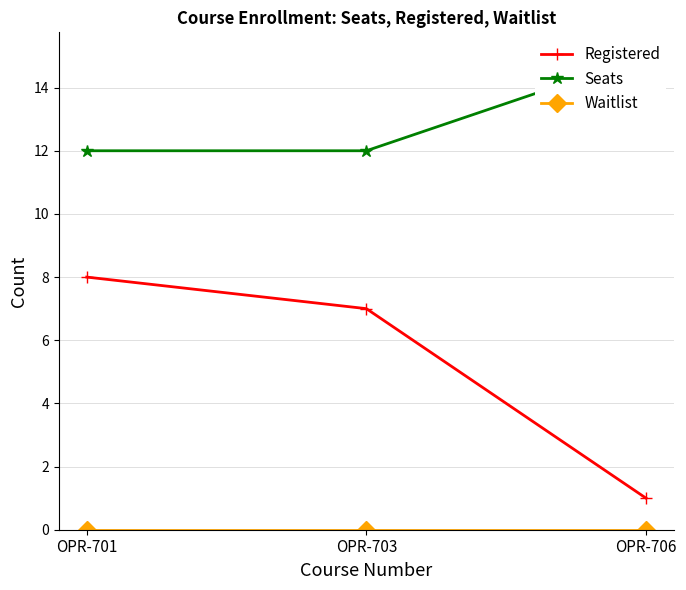

How many data points in Registered are less than 7?

1